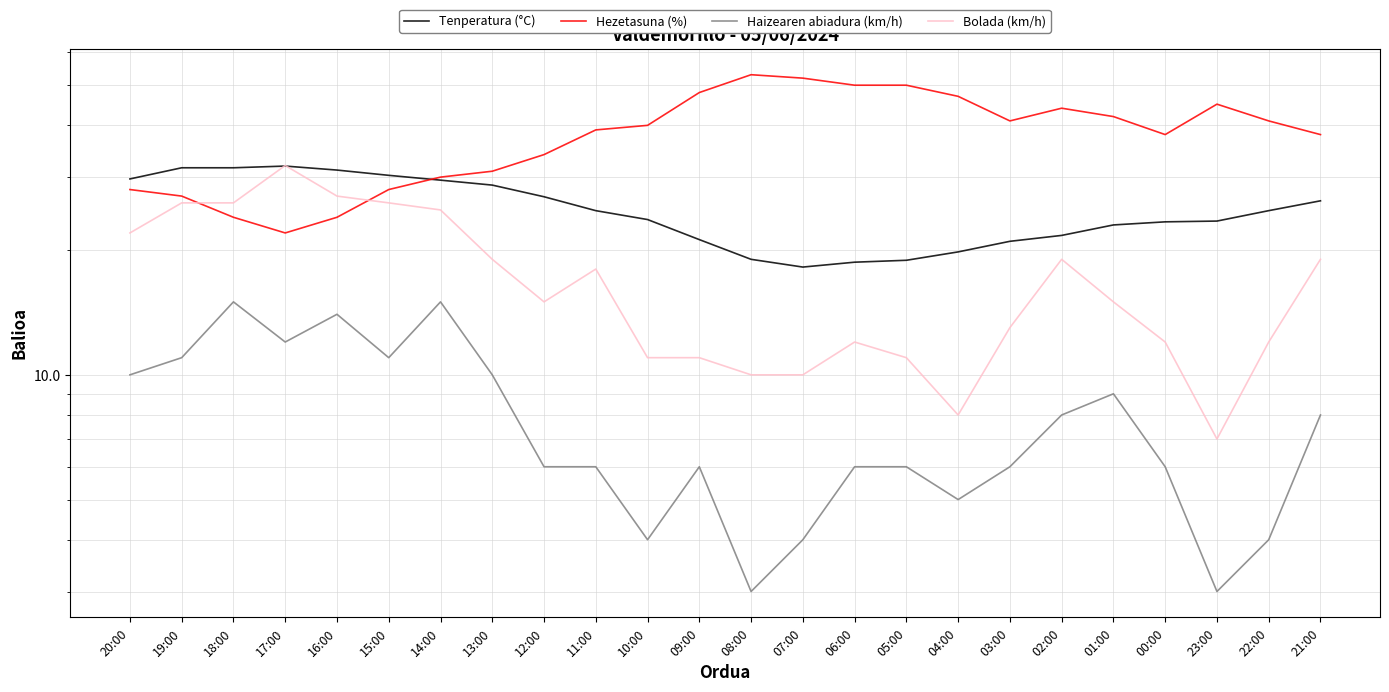

Reading left to right, what are all the values shown in this chart?

Tenperatura (°C): 29.7	31.6	31.6	31.9	31.2	30.3	29.5	28.7	26.9	24.9	23.7	21.2	19.0	18.2	18.7	18.9	19.8	21.0	21.7	23.0	23.4	23.5	24.9	26.3
Hezetasuna (%): 28.0	27.0	24.0	22.0	24.0	28.0	30.0	31.0	34.0	39.0	40.0	48.0	53.0	52.0	50.0	50.0	47.0	41.0	44.0	42.0	38.0	45.0	41.0	38.0
Haizearen abiadura (km/h): 10.0	11.0	15.0	12.0	14.0	11.0	15.0	10.0	6.0	6.0	4.0	6.0	3.0	4.0	6.0	6.0	5.0	6.0	8.0	9.0	6.0	3.0	4.0	8.0
Bolada (km/h): 22.0	26.0	26.0	32.0	27.0	26.0	25.0	19.0	15.0	18.0	11.0	11.0	10.0	10.0	12.0	11.0	8.0	13.0	19.0	15.0	12.0	7.0	12.0	19.0